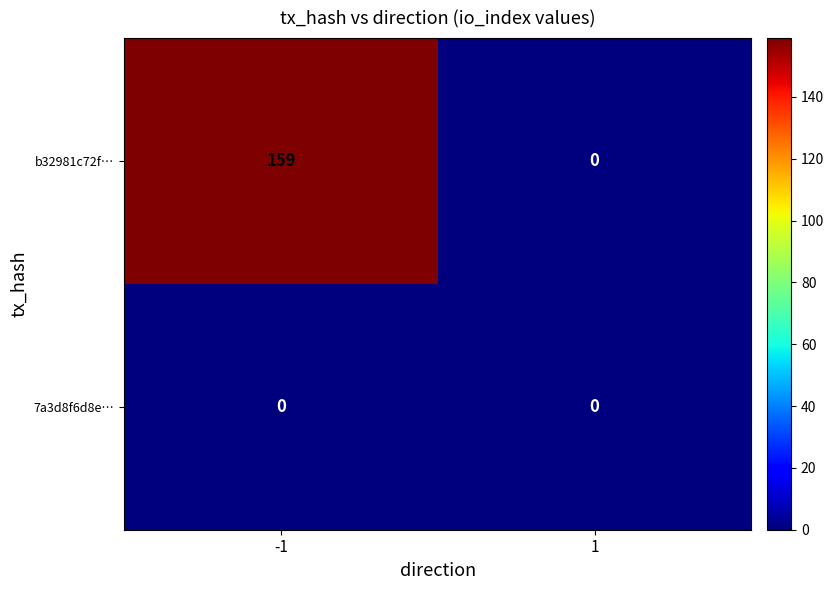

What is the maximum value for b32981c72f…?

159